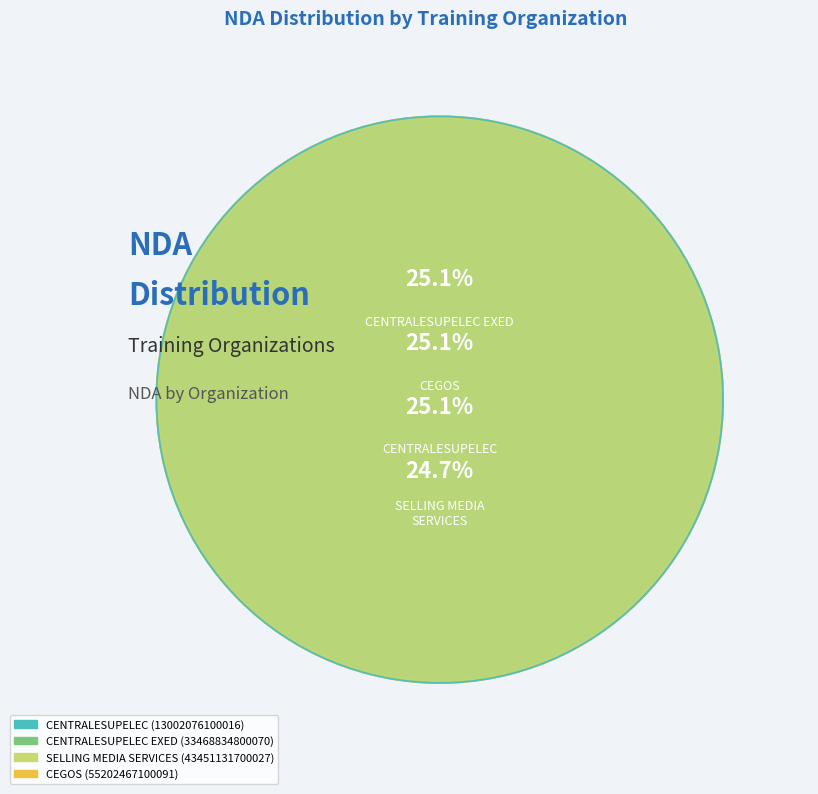

What portion of the pie excludes SELLING MEDIA SERVICES (43451131700027)?

75.3%